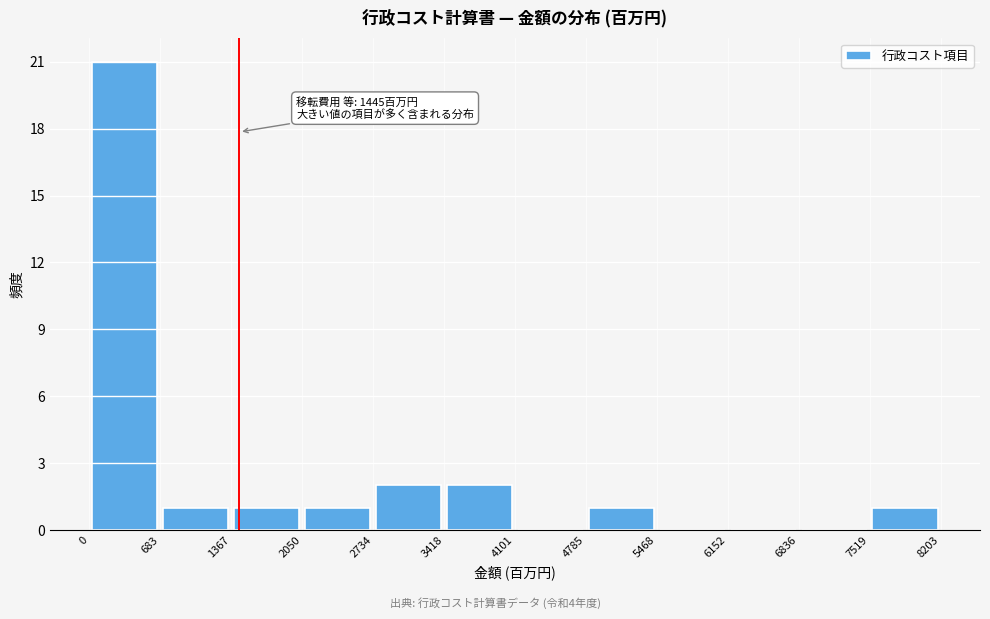

Over which range of the x-axis is the bar tallest?

0 to 683